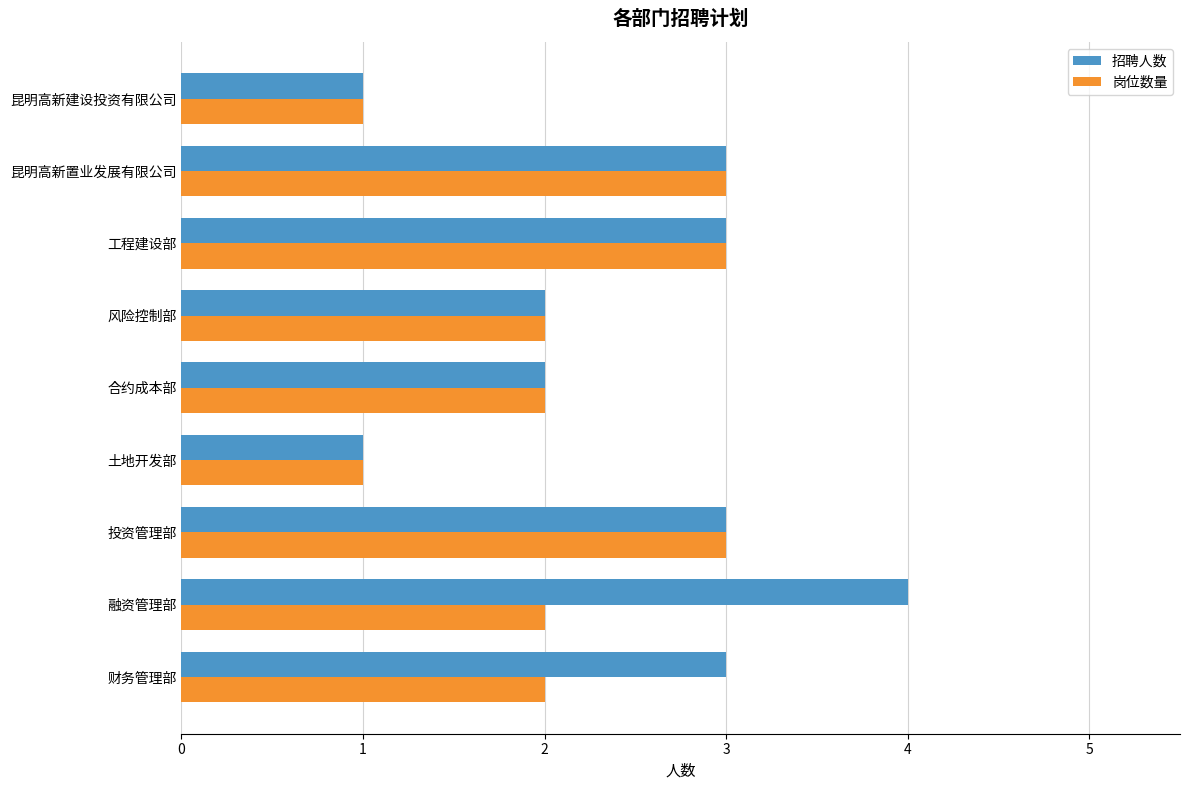

How many distinct data groups are displayed?

2